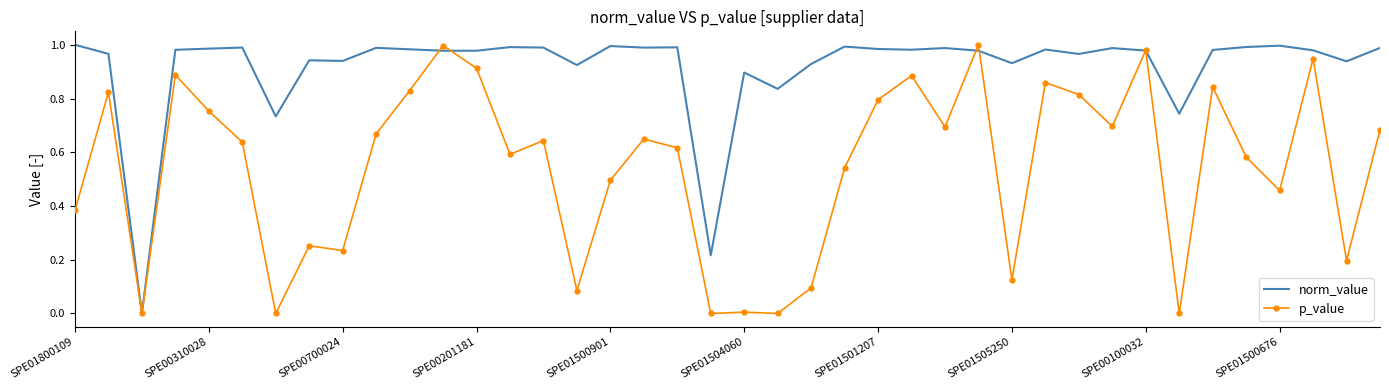

How many positive values does the norm_value series have?

39